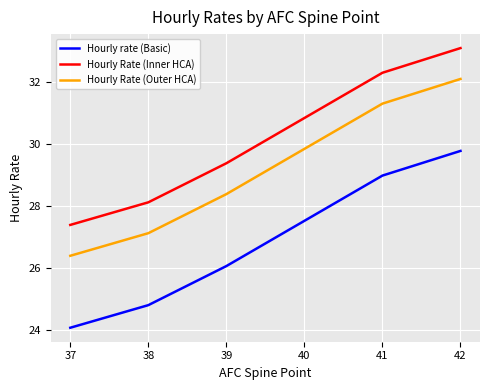

True or false: Hourly rate (Basic) and Hourly Rate (Outer HCA) intersect in this chart.

False